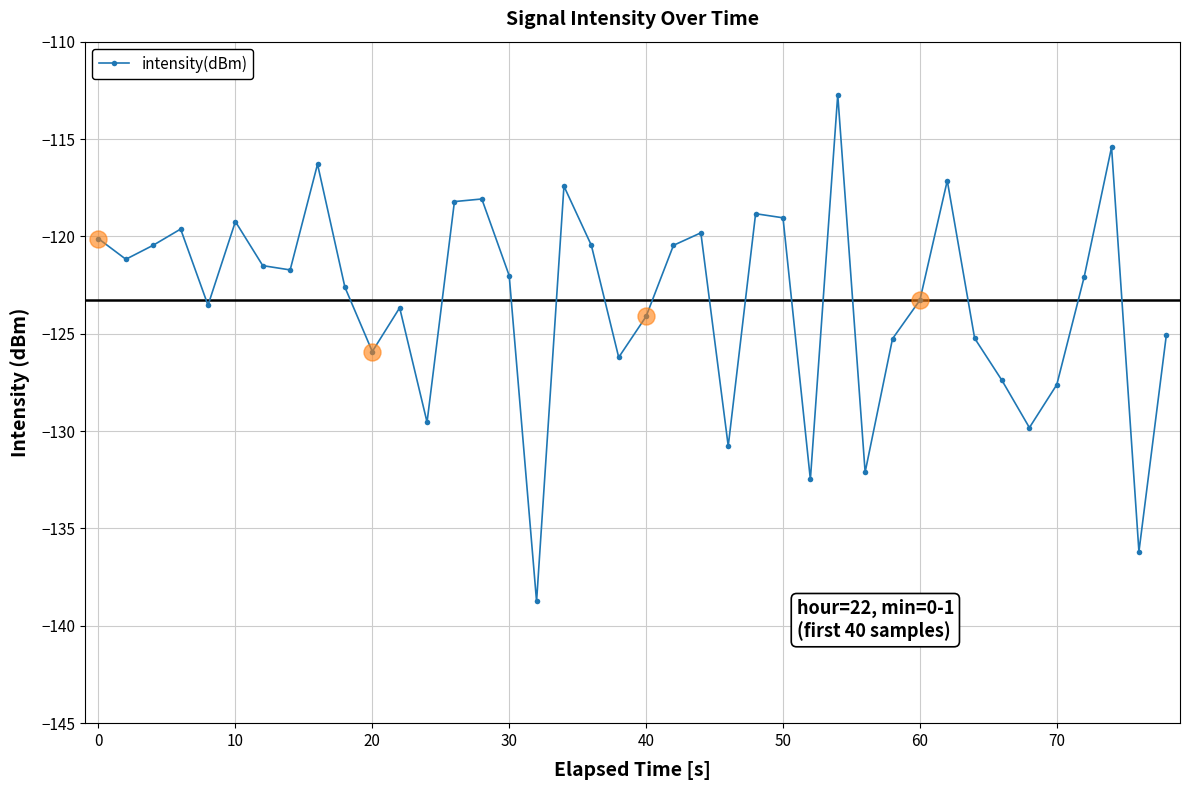

What is the value of the 19th point from the left?

-120.5